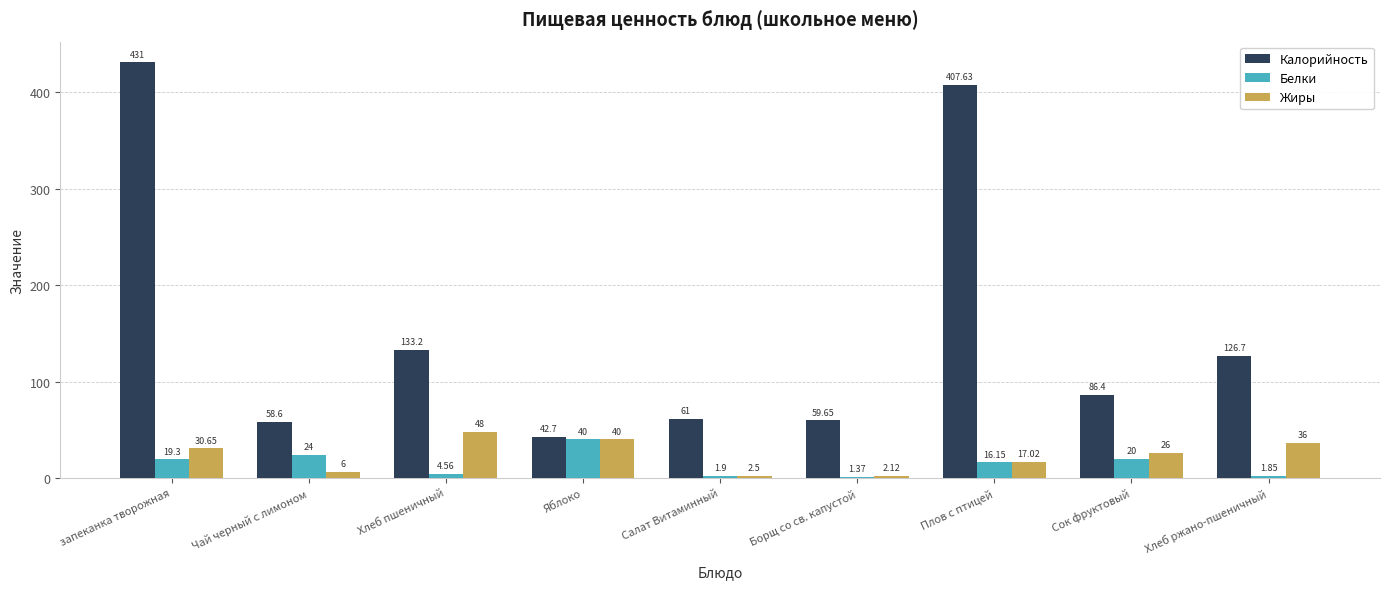

What is the value of the Белки bar at the 5th from the left?

1.9